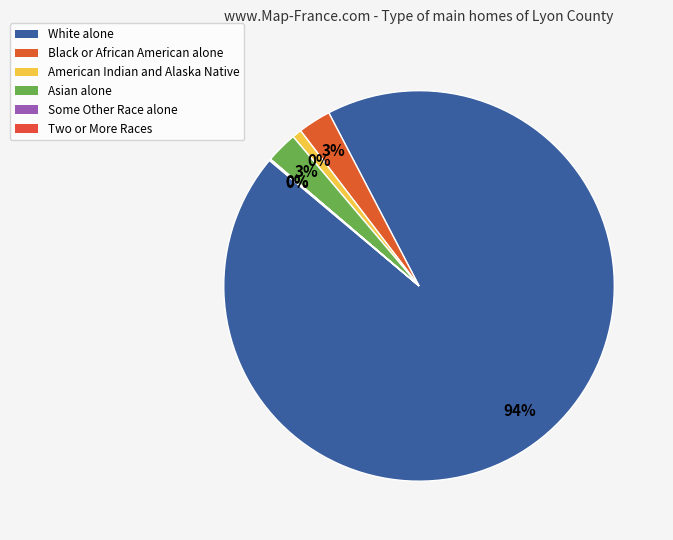

Between White alone and Black or African American alone, which is larger?

White alone